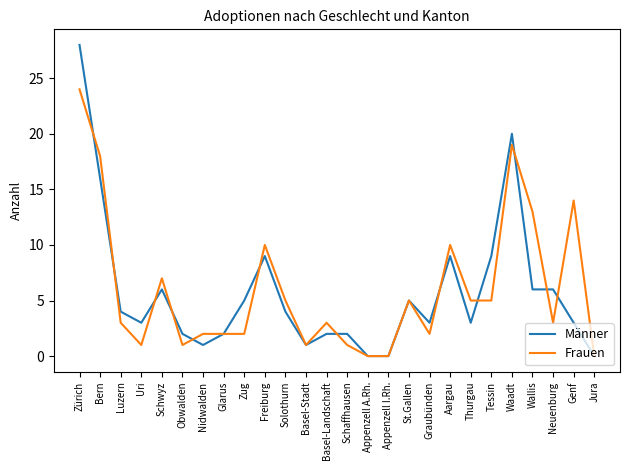

Read the Frauen value at Aargau, to the nearest 10.

10